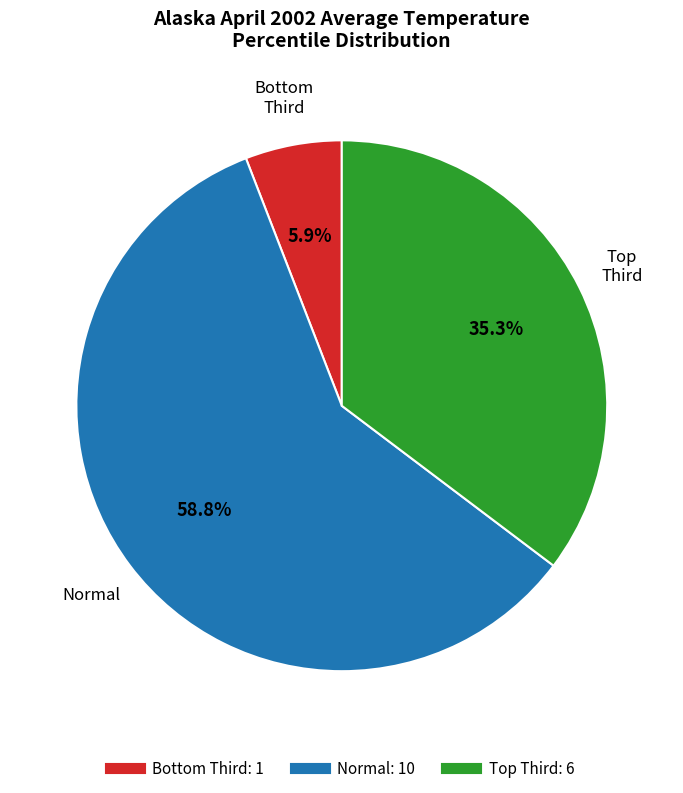

Is there any slice that represents more than half of the pie?

Yes